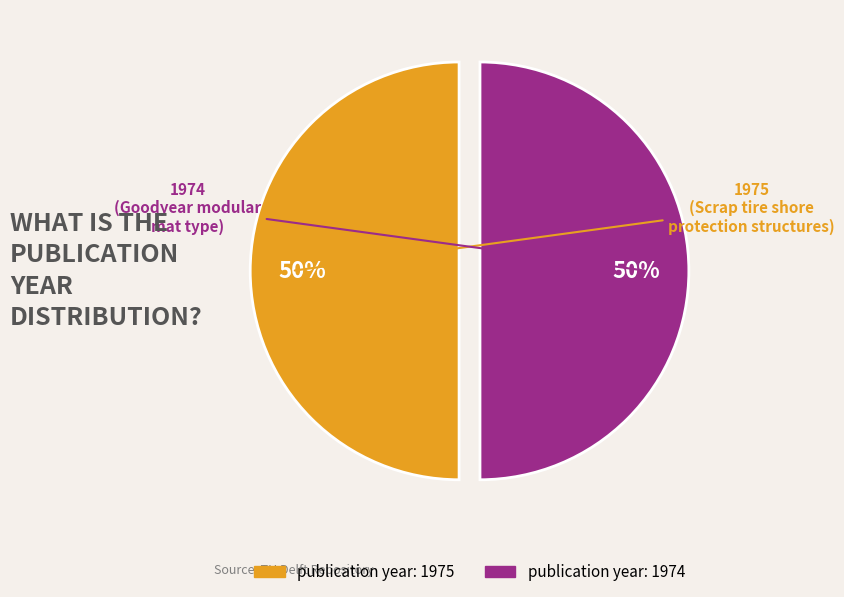

To the nearest percent, what is the average slice percentage?

50%